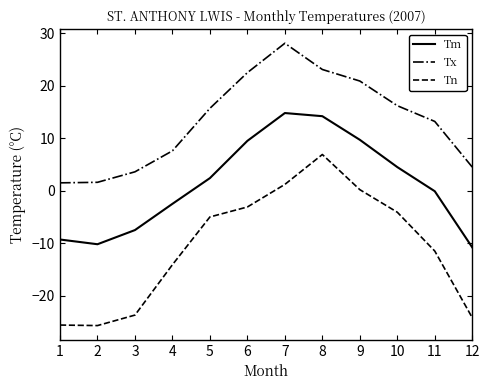

How many series are shown in this chart?

3